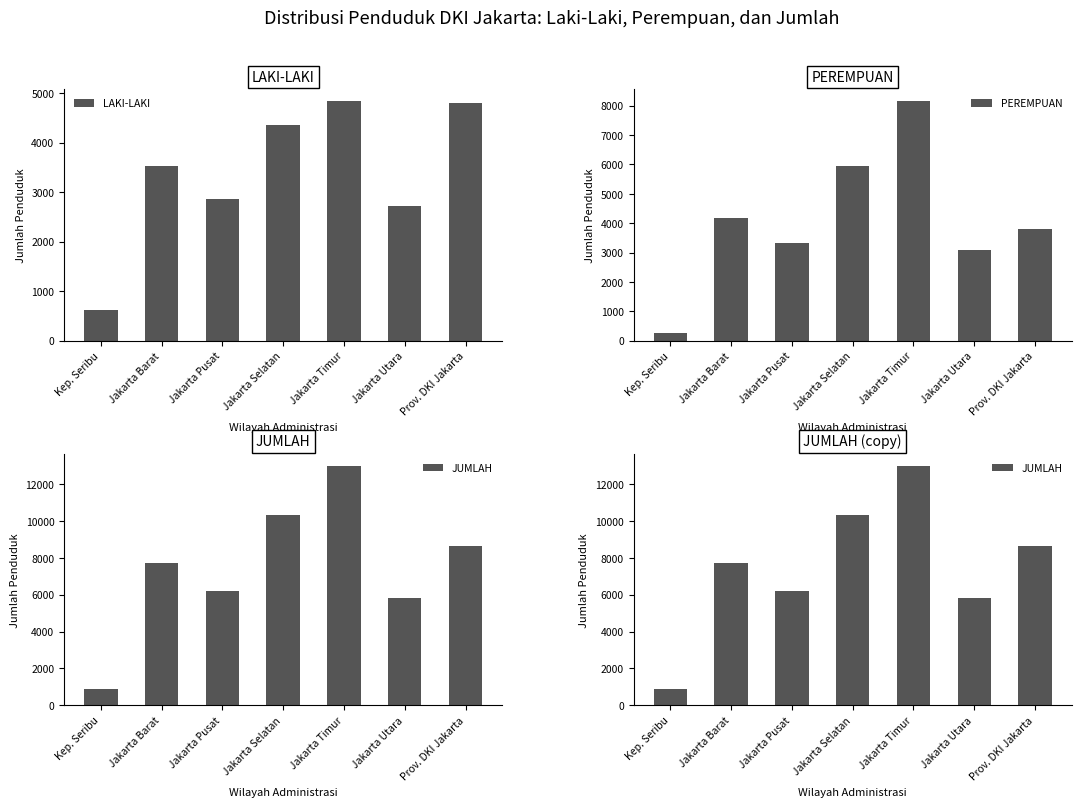

Rank the categories by JUMLAH value from lowest to highest.

Kep. Seribu, Jakarta Utara, Jakarta Pusat, Jakarta Barat, Prov. DKI Jakarta, Jakarta Selatan, Jakarta Timur